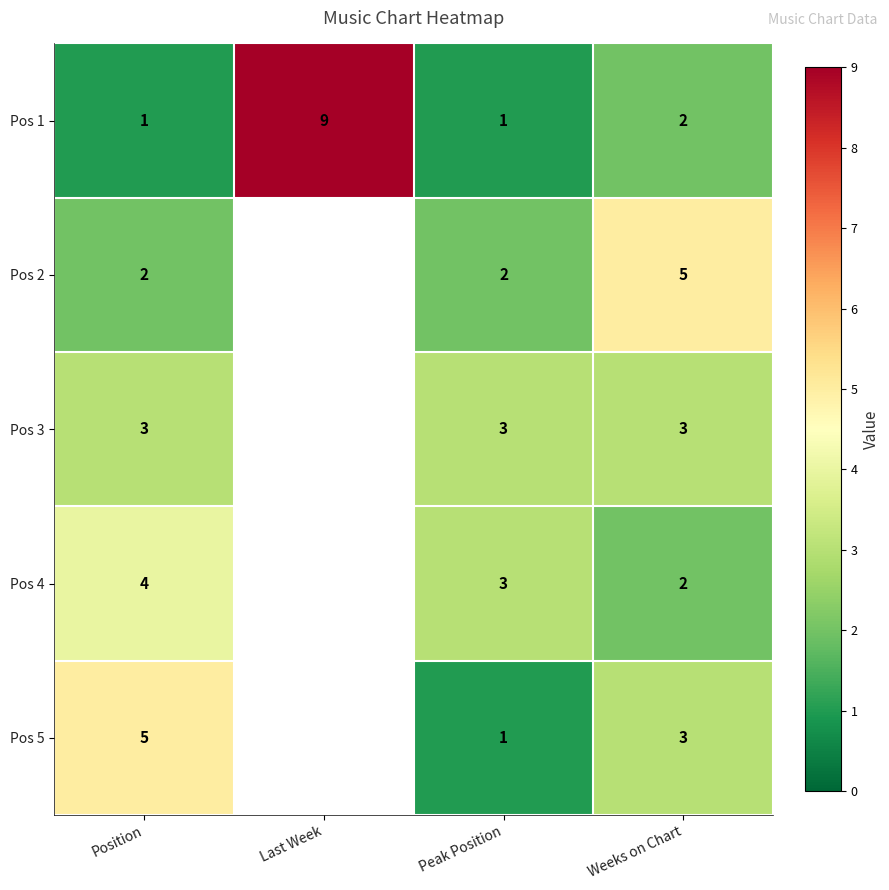

Count the Pos 1 values in the range 1 to 9.

4